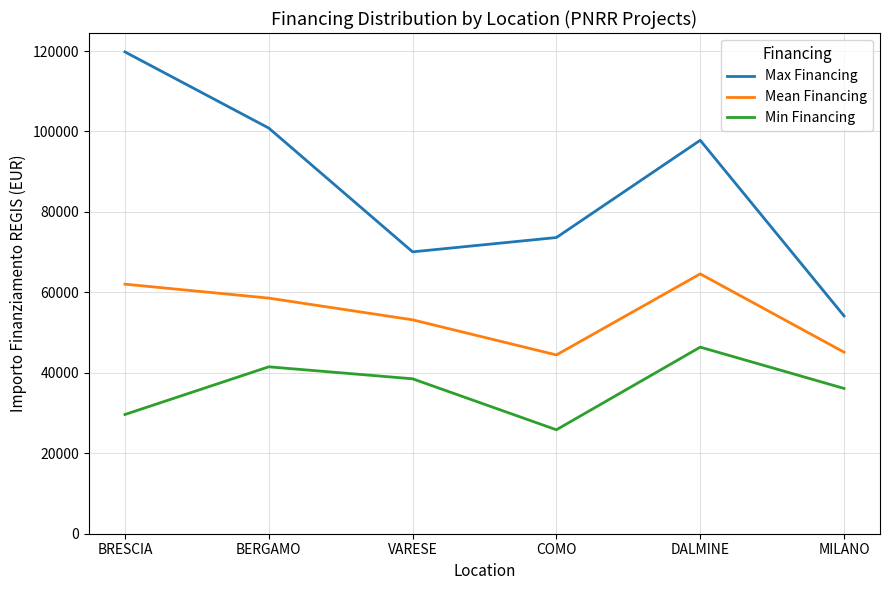

True or false: Min Financing and Max Financing cross at least once.

False